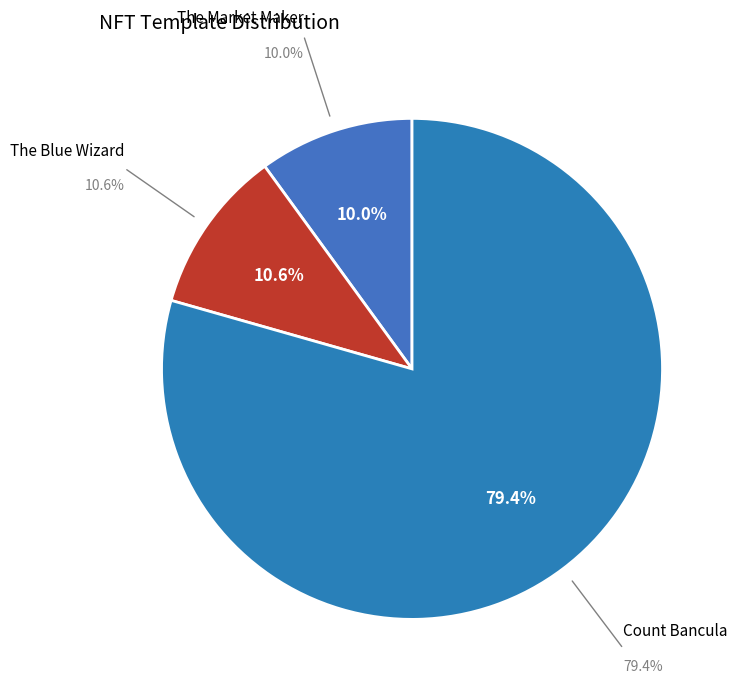

Rank the categories by value from highest to lowest.

Count Bancula, The Blue Wizard, The Market Maker